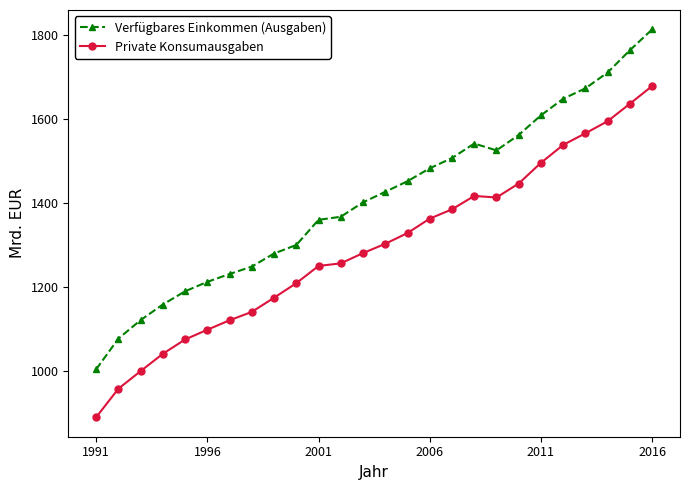

How many distinct data groups are displayed?

2